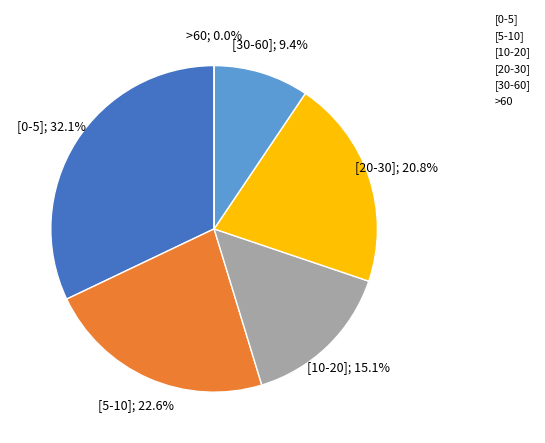

Does 14 account for over 50% of the chart?

No